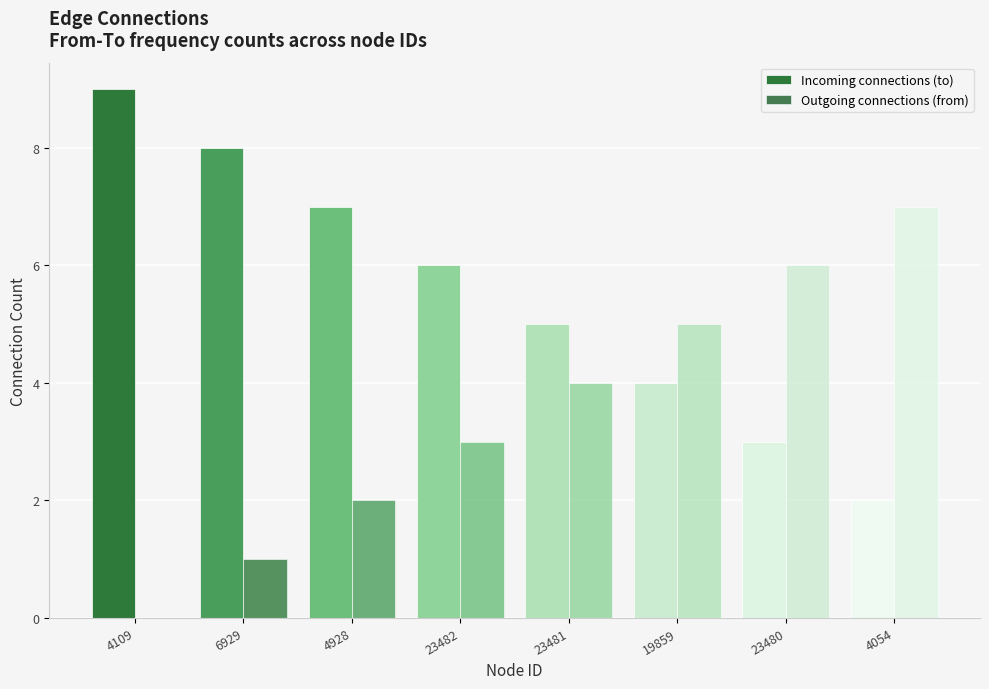

List the series in order of their peak value, highest first.

Incoming connections (to), Outgoing connections (from)